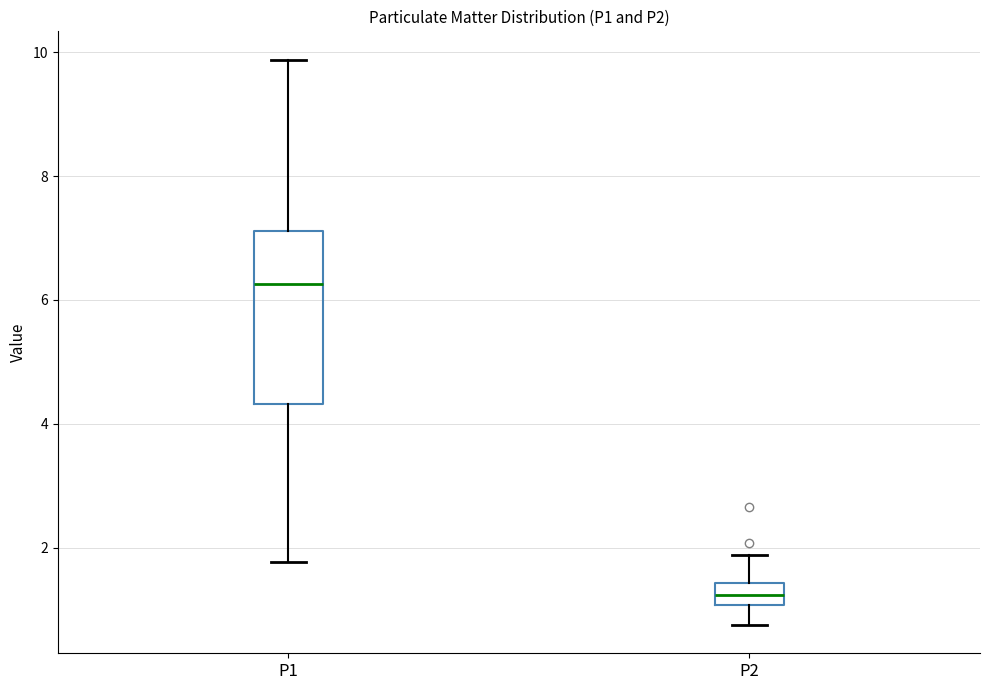

Reading left to right, read every box against the y-axis: the position of its median line, the range the box covers, and the ends of its whiskers. The values are not printed on the chart, so give them approximately, as read against the axis.

P1: median 6.2, box 4.4 to 7.2, whiskers 1.8 to 9.8
P2: median 1.2, box 1.0 to 1.4, whiskers 0.8 to 1.8